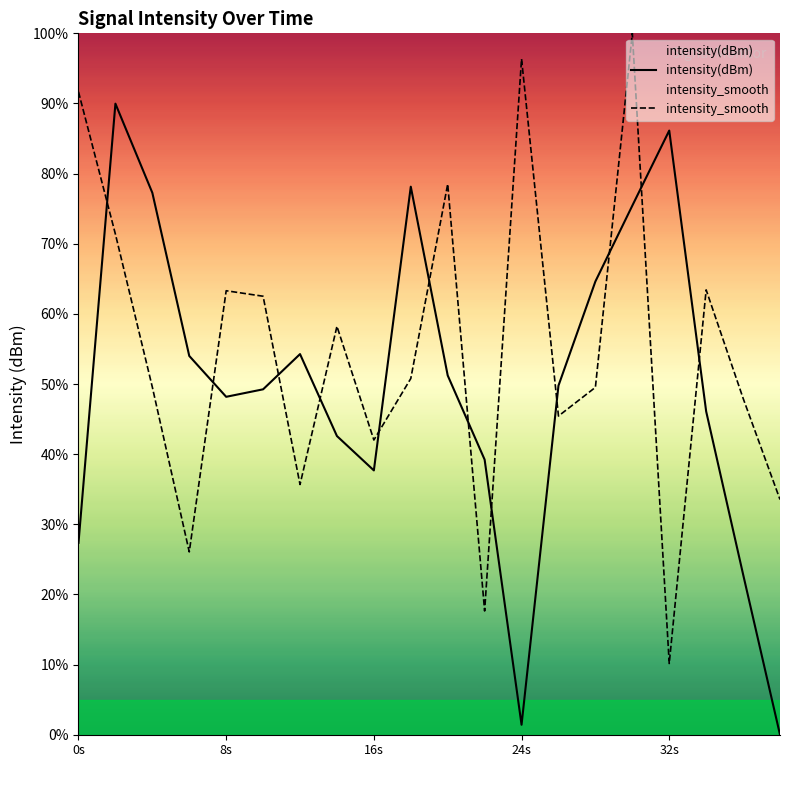

What is the difference between the highest and lowest values at 24s?

94.9